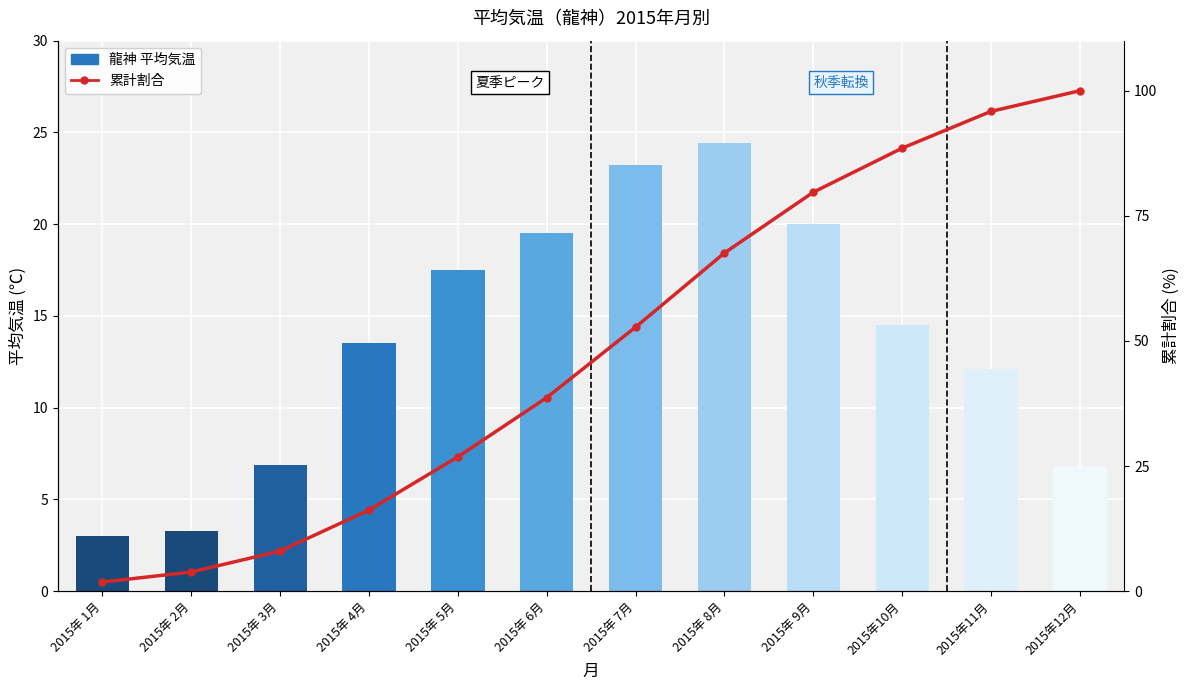

List the series in order of their peak value, lowest first.

龍神, 累計